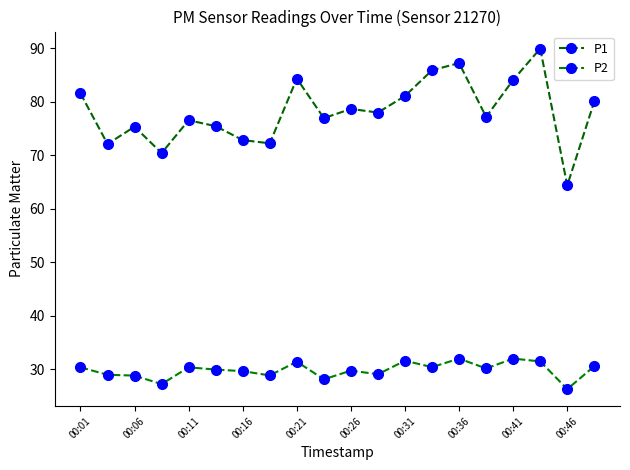

Is this an area chart (filled region under the line)?

No